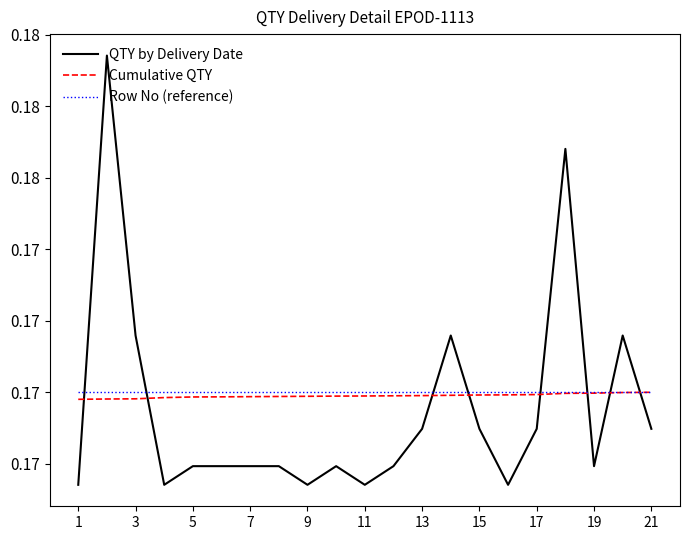

Which category has the highest value in the Cumulative QTY series?

21